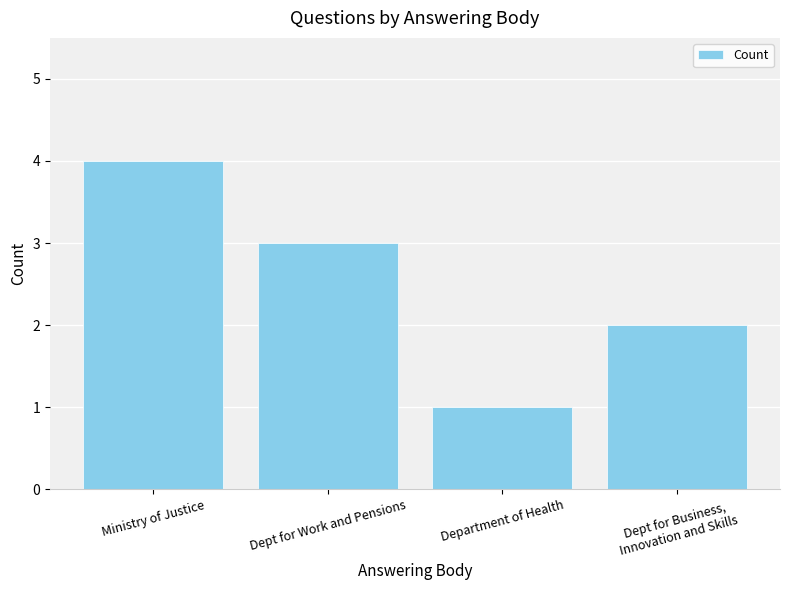

What is the smallest value displayed?

1